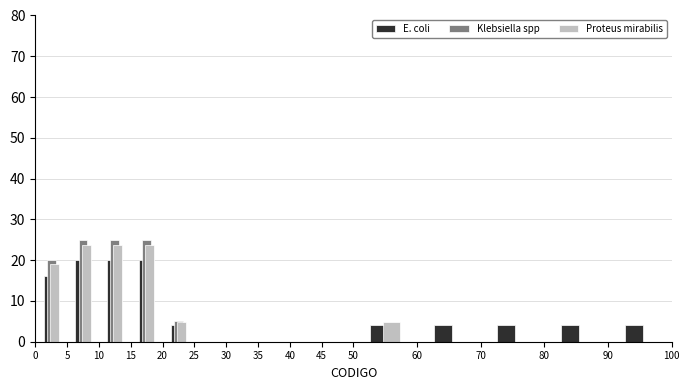

Reading left to right, transcribe this chart: for each range on the x-axis, give the height of each series' bar. The values are not printed on the chart, so give them approximately, as read against the axis.

0 to 5: E. coli=16	Klebsiella spp=20	Proteus mirabilis=19
5 to 10: E. coli=20	Klebsiella spp=25	Proteus mirabilis=24
10 to 15: E. coli=20	Klebsiella spp=25	Proteus mirabilis=24
15 to 20: E. coli=20	Klebsiella spp=25	Proteus mirabilis=24
20 to 25: E. coli=4	Klebsiella spp=5	Proteus mirabilis=5
25 to 30: E. coli=0	Klebsiella spp=0	Proteus mirabilis=0
30 to 35: E. coli=0	Klebsiella spp=0	Proteus mirabilis=0
35 to 40: E. coli=0	Klebsiella spp=0	Proteus mirabilis=0
40 to 45: E. coli=0	Klebsiella spp=0	Proteus mirabilis=0
45 to 50: E. coli=0	Klebsiella spp=0	Proteus mirabilis=0
50 to 60: E. coli=4	Klebsiella spp=0	Proteus mirabilis=5
60 to 70: E. coli=4	Klebsiella spp=0	Proteus mirabilis=0
70 to 80: E. coli=4	Klebsiella spp=0	Proteus mirabilis=0
80 to 90: E. coli=4	Klebsiella spp=0	Proteus mirabilis=0
90 to 100: E. coli=4	Klebsiella spp=0	Proteus mirabilis=0